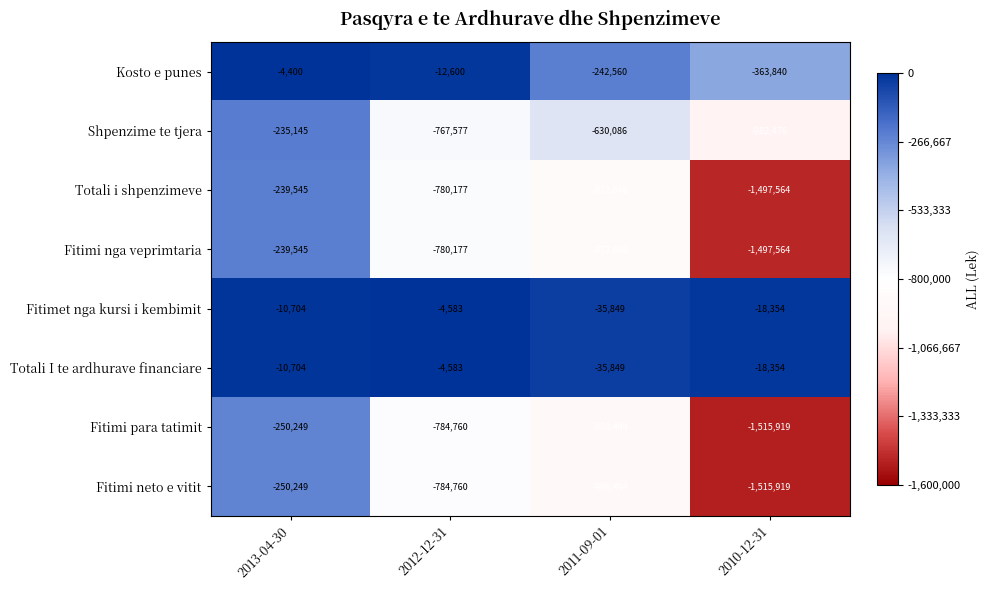

The value of Fitimet nga kursi i kembimit at 2010-12-31 is -12070. True or false?

False